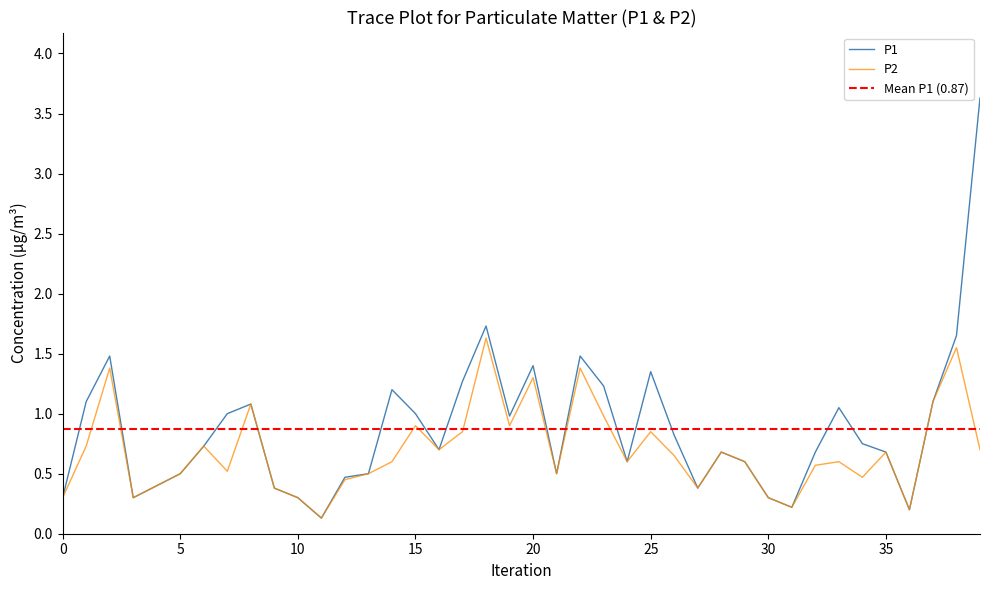

What is the approximate value of P1 at 32?

0.7